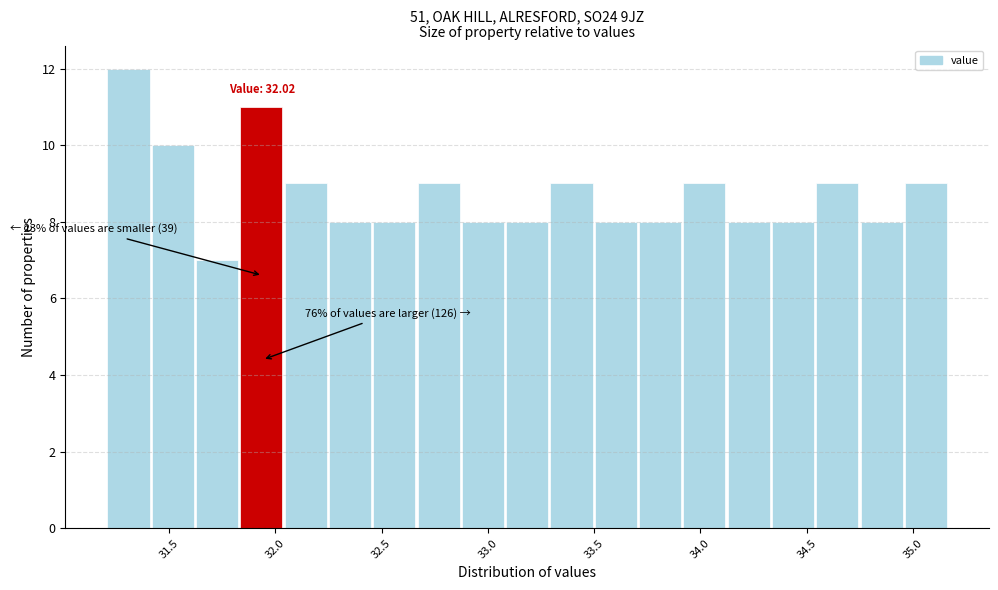

Over which range of the x-axis is the bar tallest?

31.20 to 31.40